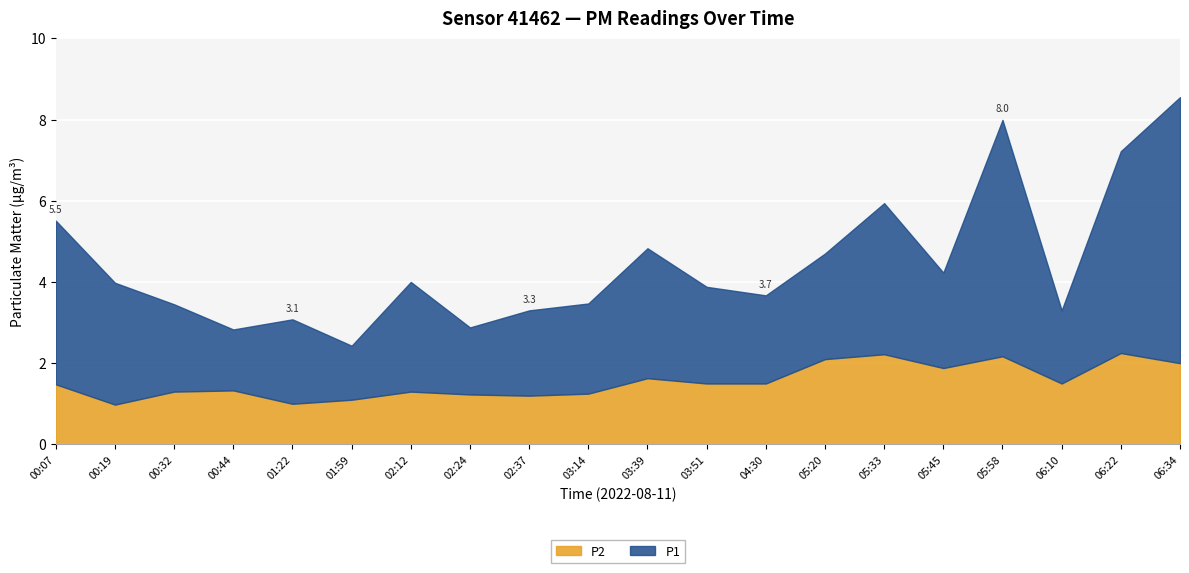

Rank the series by their maximum value, from highest to lowest.

P1, P2